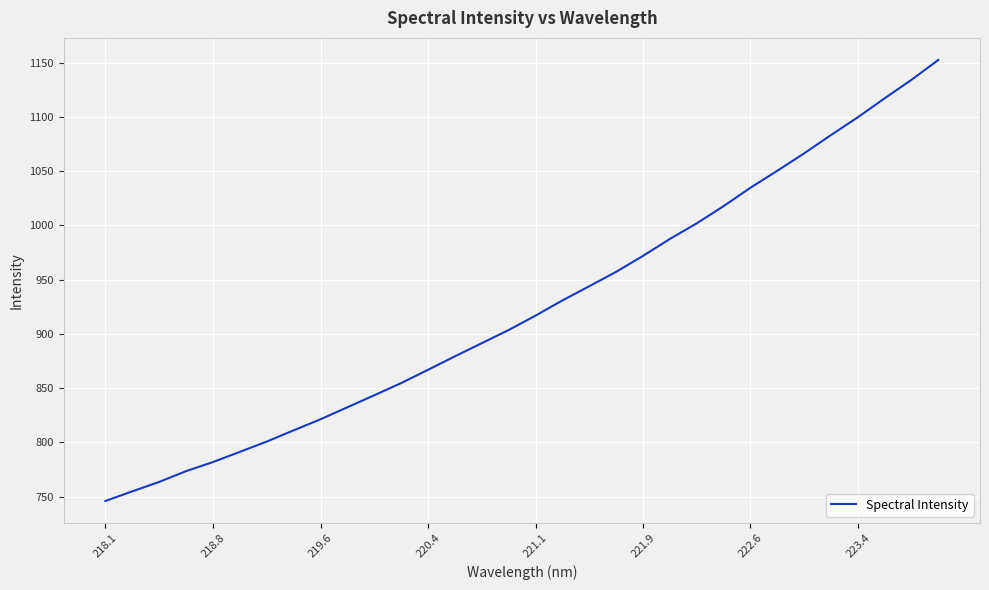

What is the smallest value displayed?

746.0